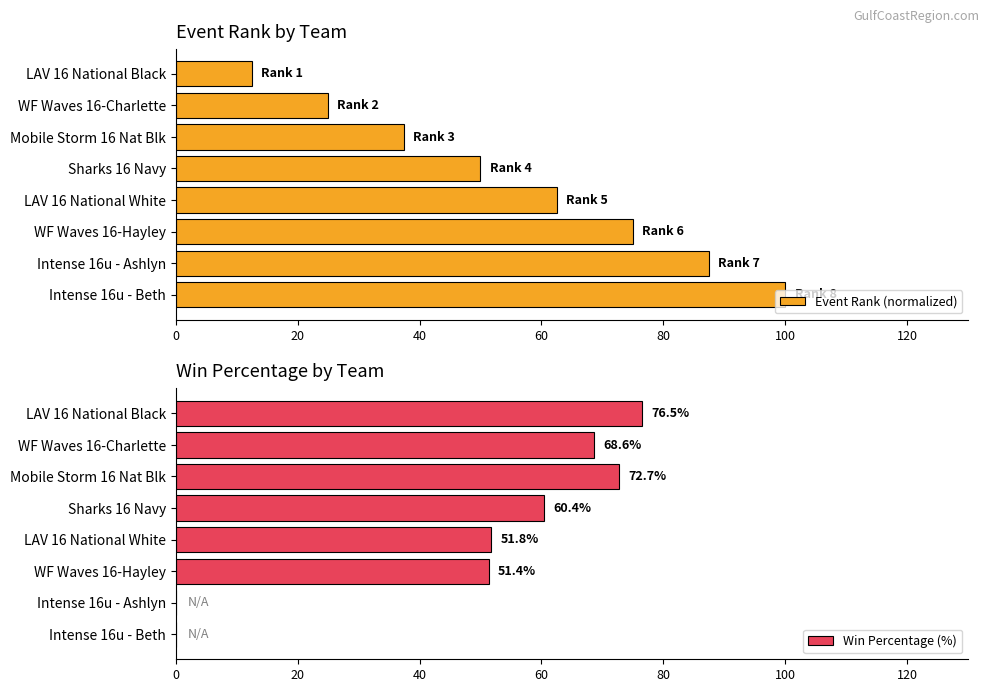

What are all the series names shown in the legend?

Event Rank (normalized), Win Percentage (%)